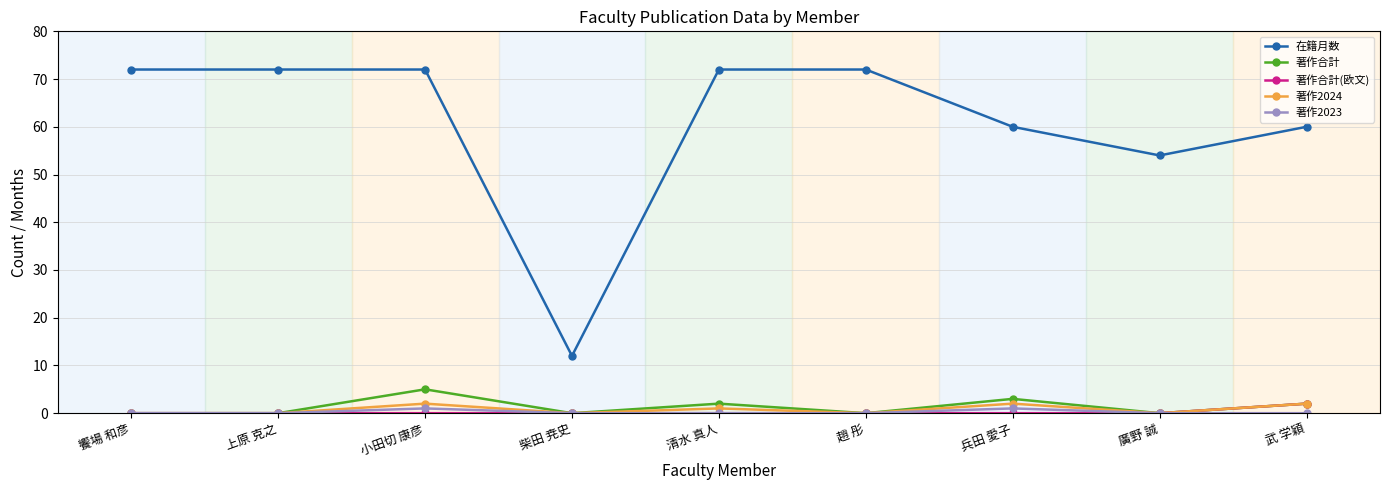

Reading left to right, what are all the values shown in this chart?

在籍月数: 饗場 和彦=72	上原 克之=72	小田切 康彦=72	柴田 尭史=12	清水 真人=72	趙 彤=72	兵田 愛子=60	廣野 誠=54	武 学穎=60
著作合計: 饗場 和彦=0	上原 克之=0	小田切 康彦=5	柴田 尭史=0	清水 真人=2	趙 彤=0	兵田 愛子=3	廣野 誠=0	武 学穎=2
著作合計(欧文): 饗場 和彦=0	上原 克之=0	小田切 康彦=0	柴田 尭史=0	清水 真人=0	趙 彤=0	兵田 愛子=0	廣野 誠=0	武 学穎=2
著作2024: 饗場 和彦=0	上原 克之=0	小田切 康彦=2	柴田 尭史=0	清水 真人=1	趙 彤=0	兵田 愛子=2	廣野 誠=0	武 学穎=2
著作2023: 饗場 和彦=0	上原 克之=0	小田切 康彦=1	柴田 尭史=0	清水 真人=0	趙 彤=0	兵田 愛子=1	廣野 誠=0	武 学穎=0